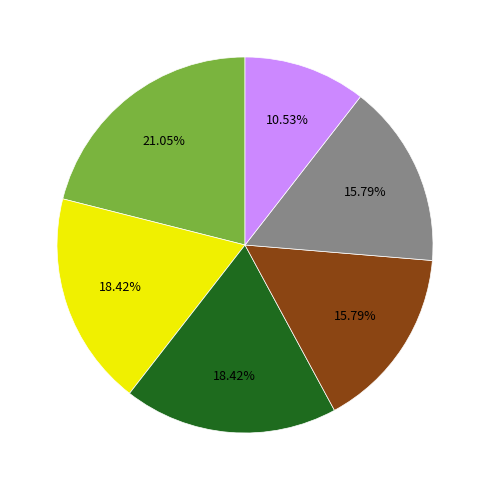

Is there a majority slice in this chart?

No